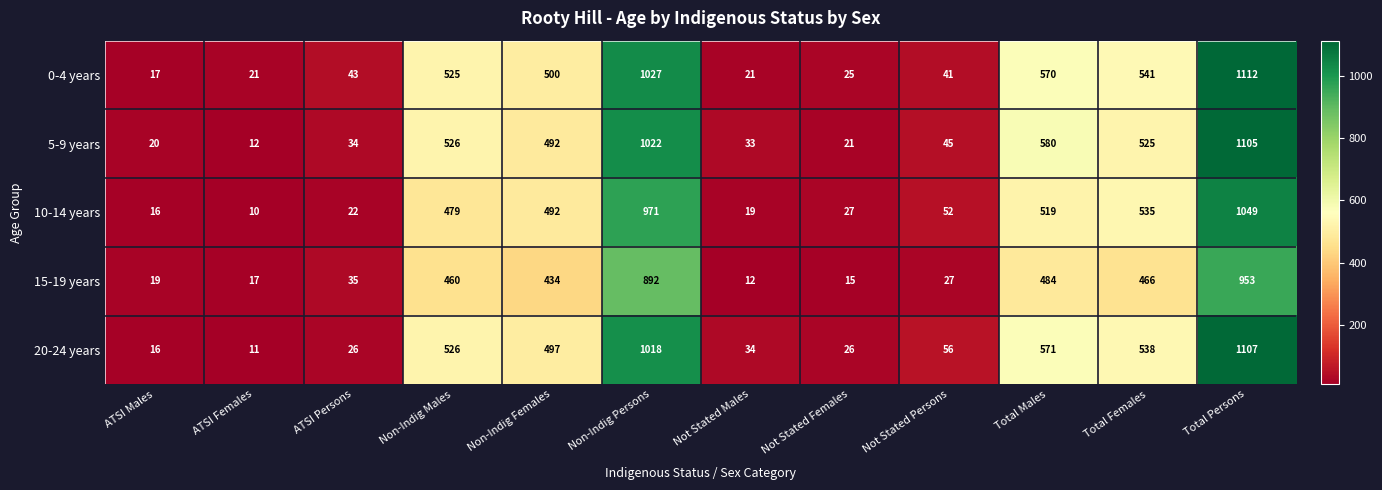

Rank the series at Total Females from highest to lowest value.

0-4 years, 20-24 years, 10-14 years, 5-9 years, 15-19 years